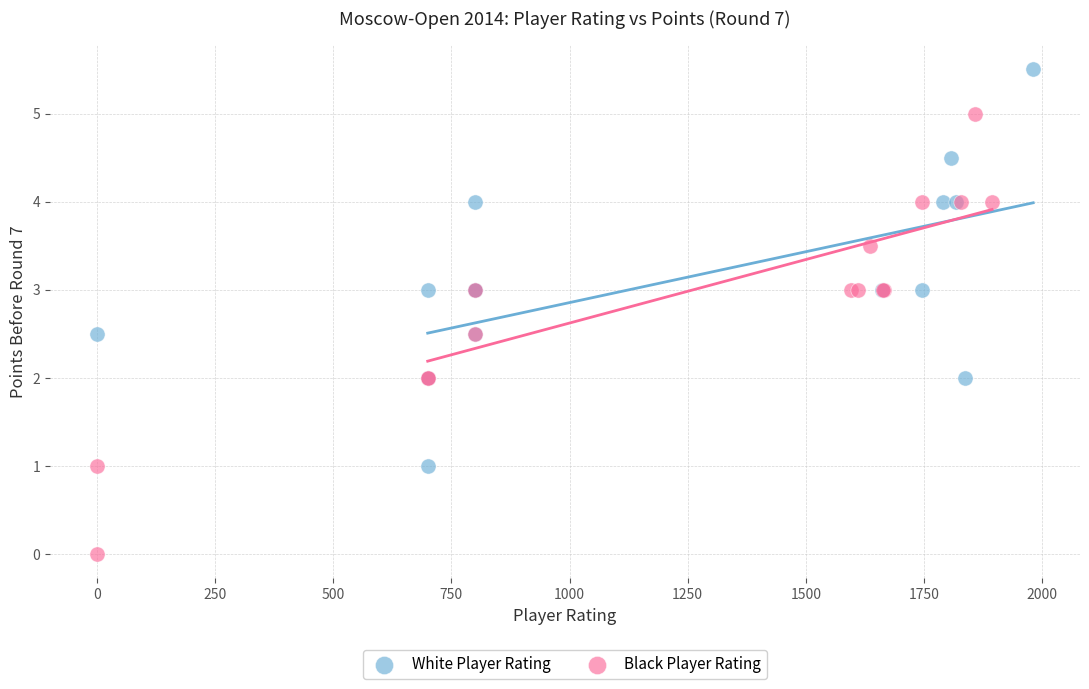

Which series reaches the minimum Y coordinate?

Black Player Rating